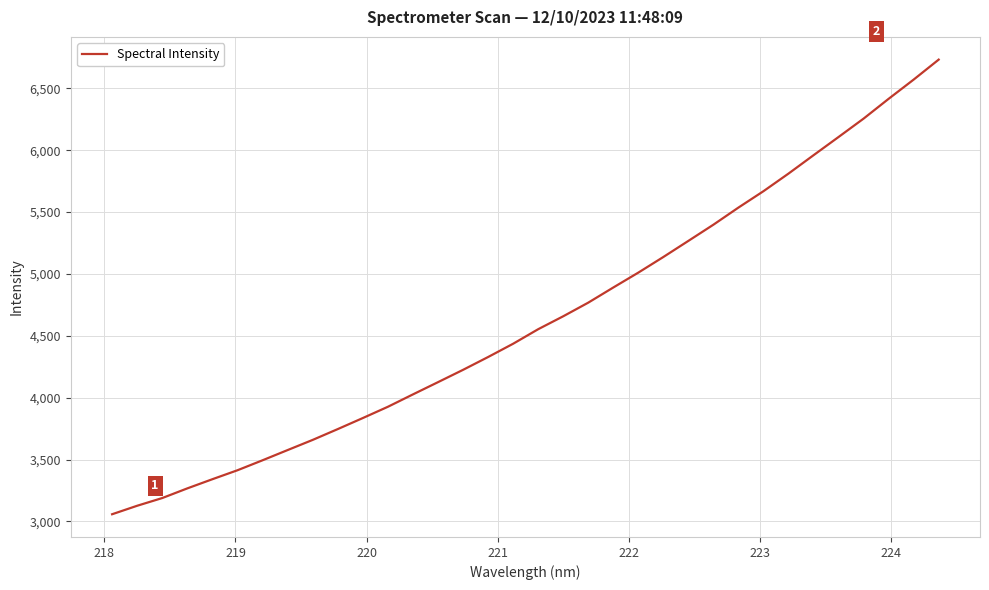

What is the greatest value displayed?

6732.5